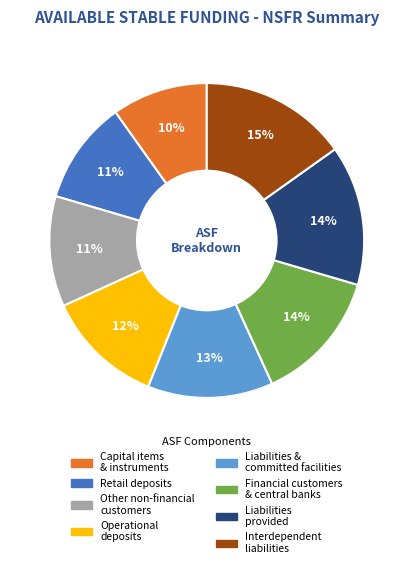

To the nearest percent, what is the average slice percentage?

12%